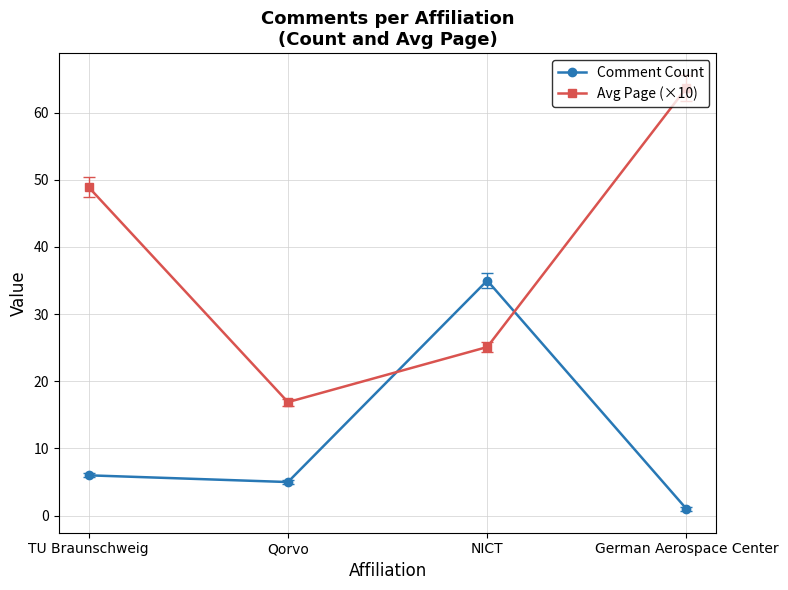

What is the difference between the highest and lowest values at TU Braunschweig?

42.9